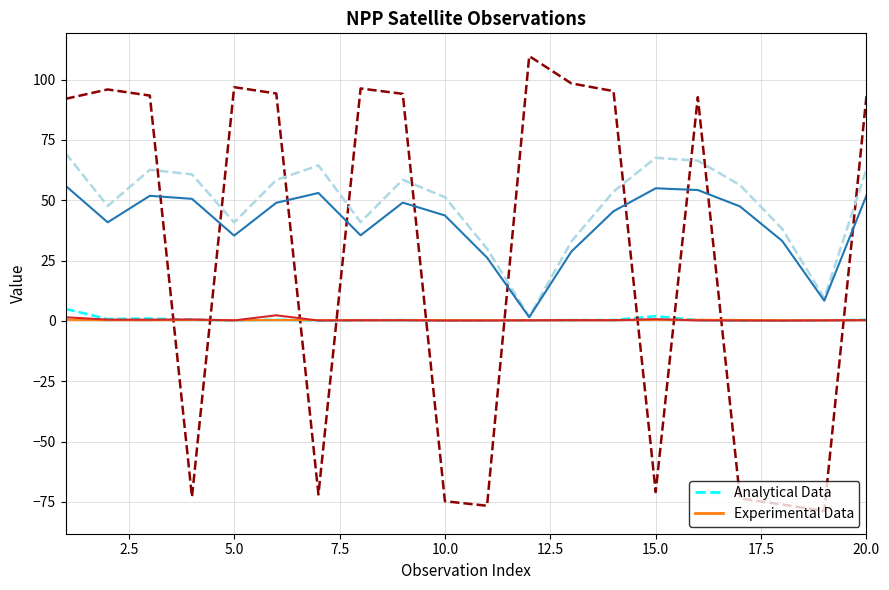

What is the maximum value shown in the chart?

109.7